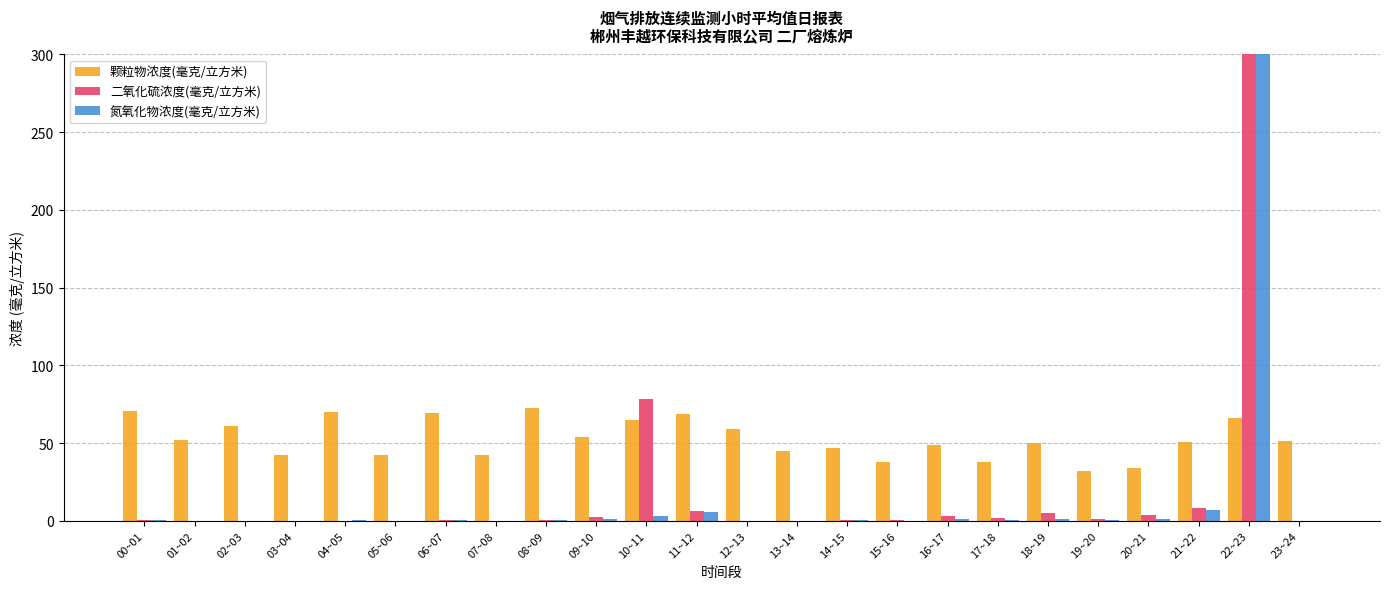

What is the sum of all 氮氧化物浓度(毫克/立方米) values?

2197.9